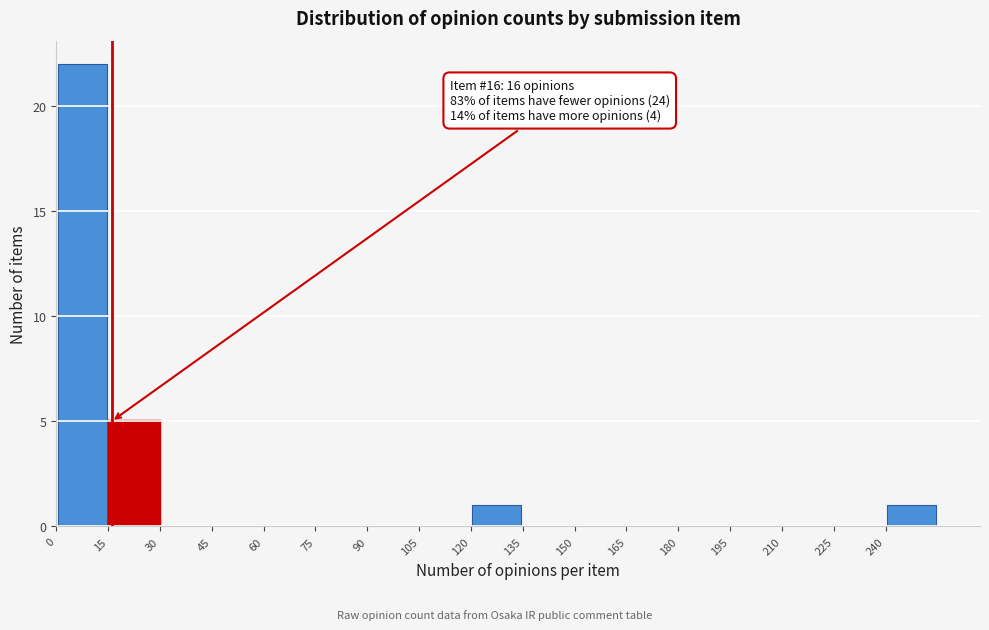

Over which range of the x-axis is the bar tallest?

0 to 15